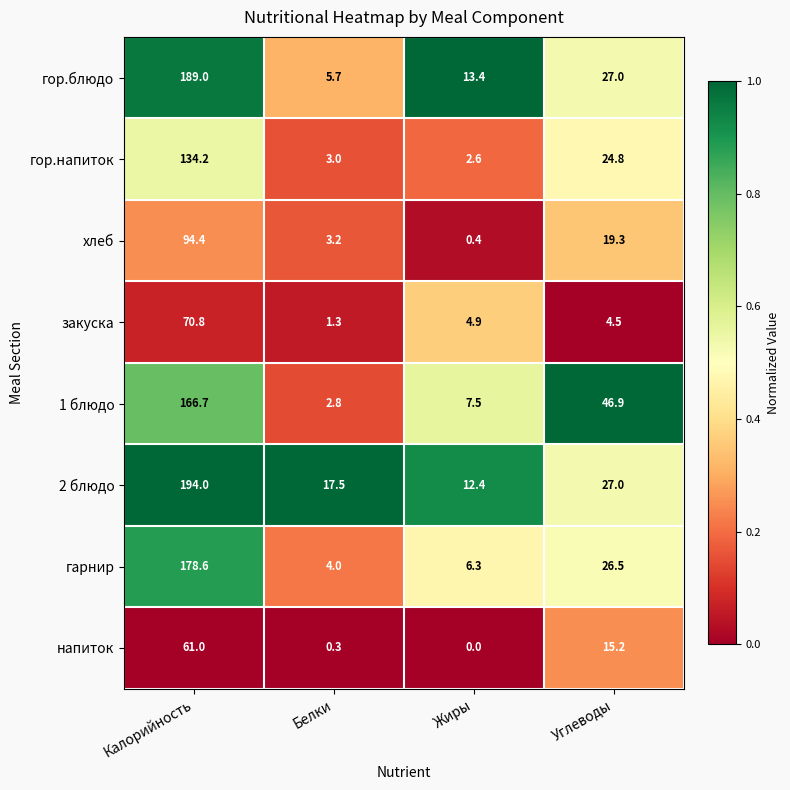

The value of напиток at Жиры is 33.9. True or false?

False